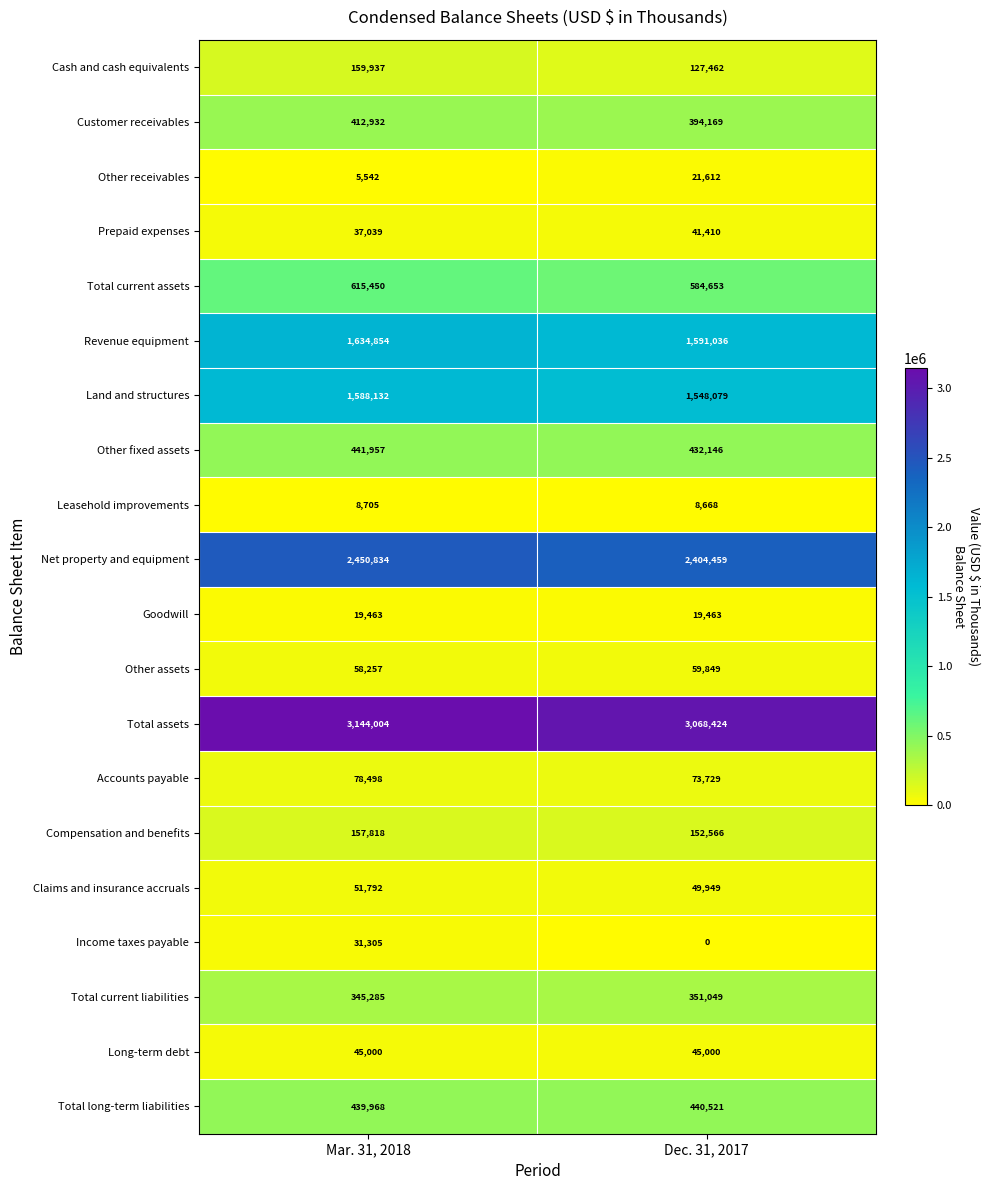

What is the difference between the highest and lowest values at Mar. 31, 2018?

3138462